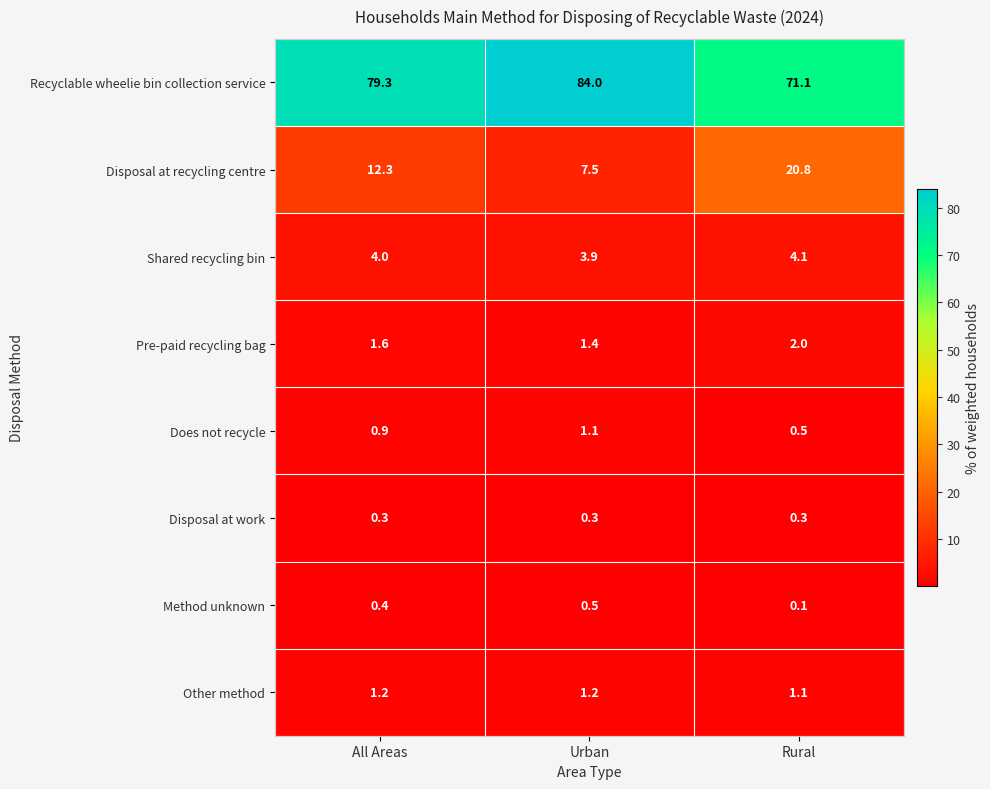

Which series has the largest total across all categories?

Recyclable wheelie bin collection service